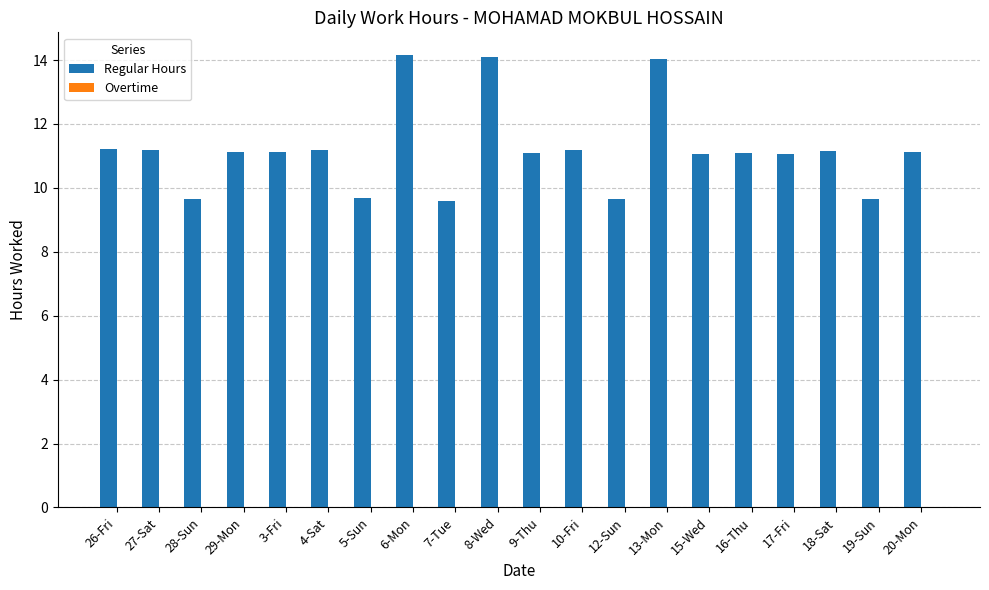

What is the label of the 18th bar from the left?

18-Sat